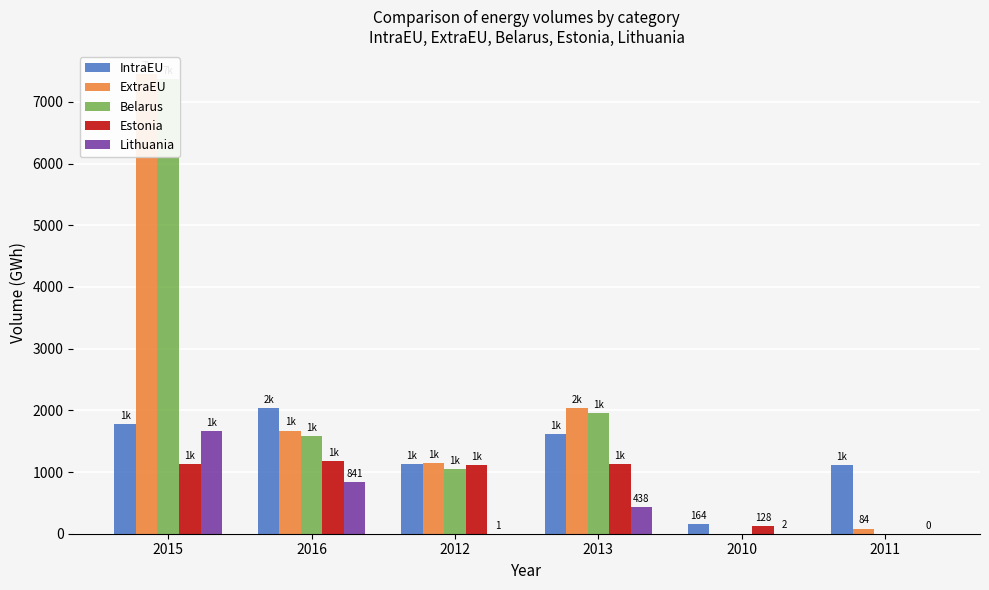

Is it true that Estonia equals 596.0 at 2012?

False